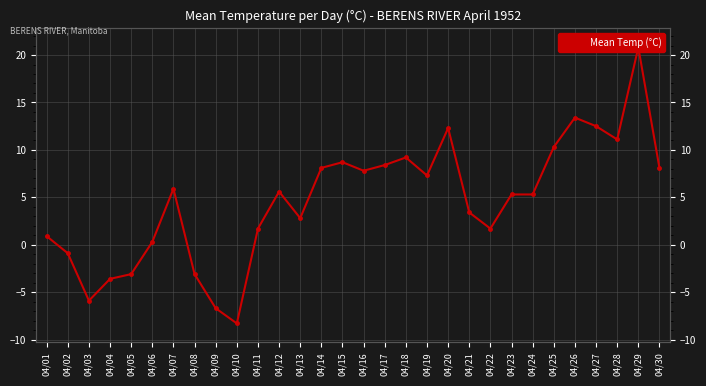

List the labels in order of value, largest first.

04/29, 04/26, 04/27, 04/20, 04/28, 04/25, 04/18, 04/15, 04/17, 04/14, 04/30, 04/16, 04/19, 04/07, 04/12, 04/23, 04/24, 04/21, 04/13, 04/11, 04/22, 04/01, 04/06, 04/02, 04/05, 04/08, 04/04, 04/03, 04/09, 04/10